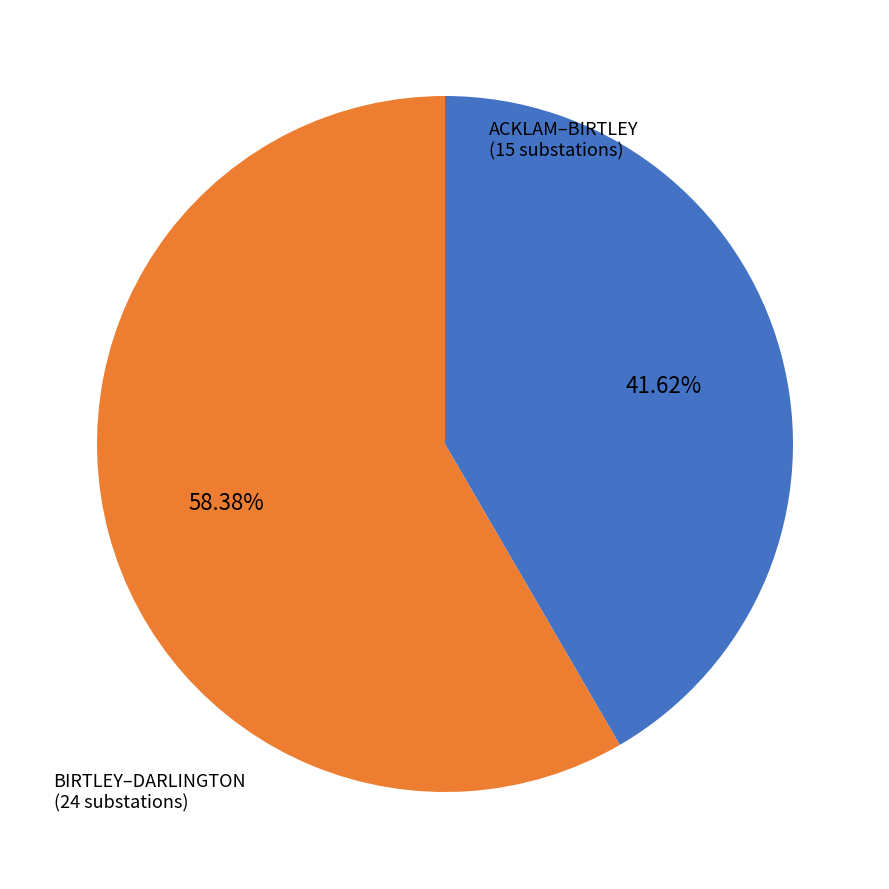

Is there a majority slice in this chart?

Yes